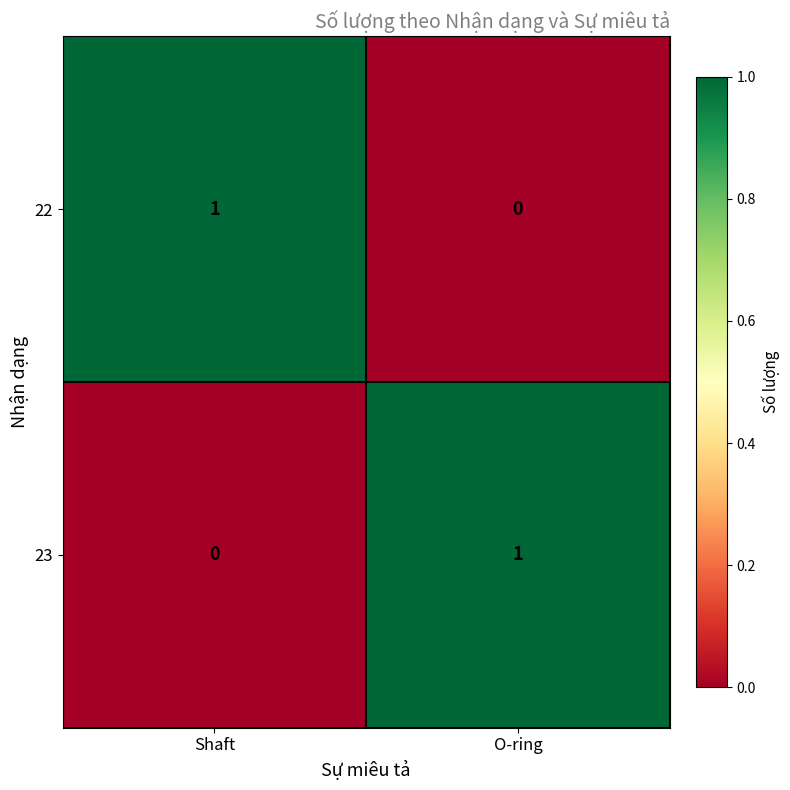

Reading left to right, transcribe all the data shown in this chart.

22: Shaft=1	O-ring=0
23: Shaft=0	O-ring=1